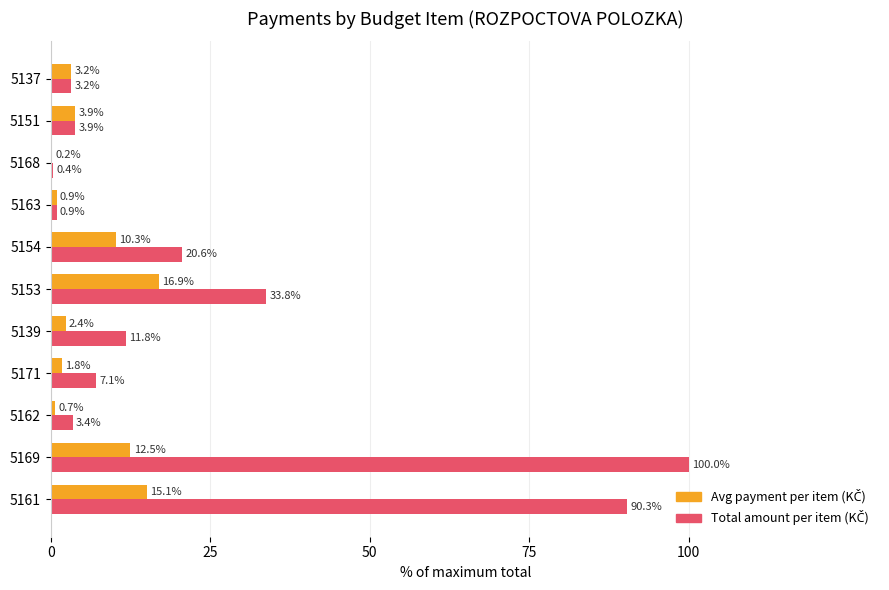

At which category is the sum across all series the highest?

5169